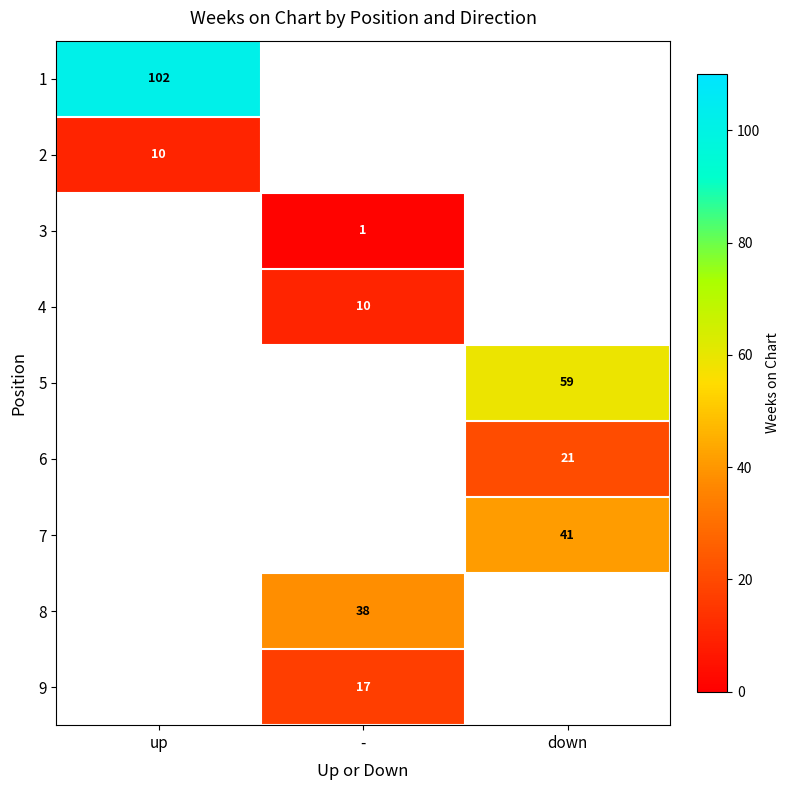

The value of 1 at up is 102. True or false?

True